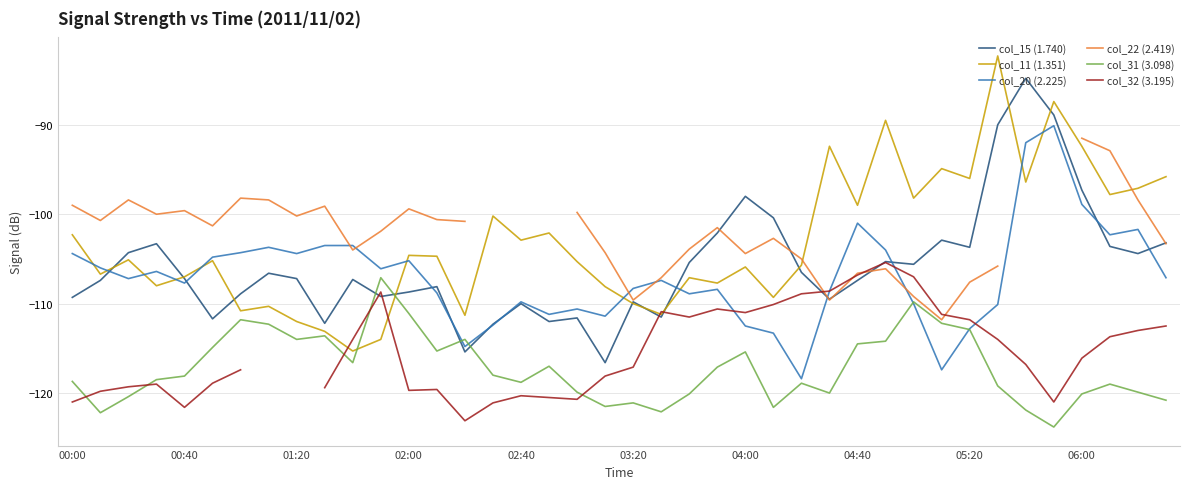

Read the col_15 (1.740) value at 02:40.

-110.0